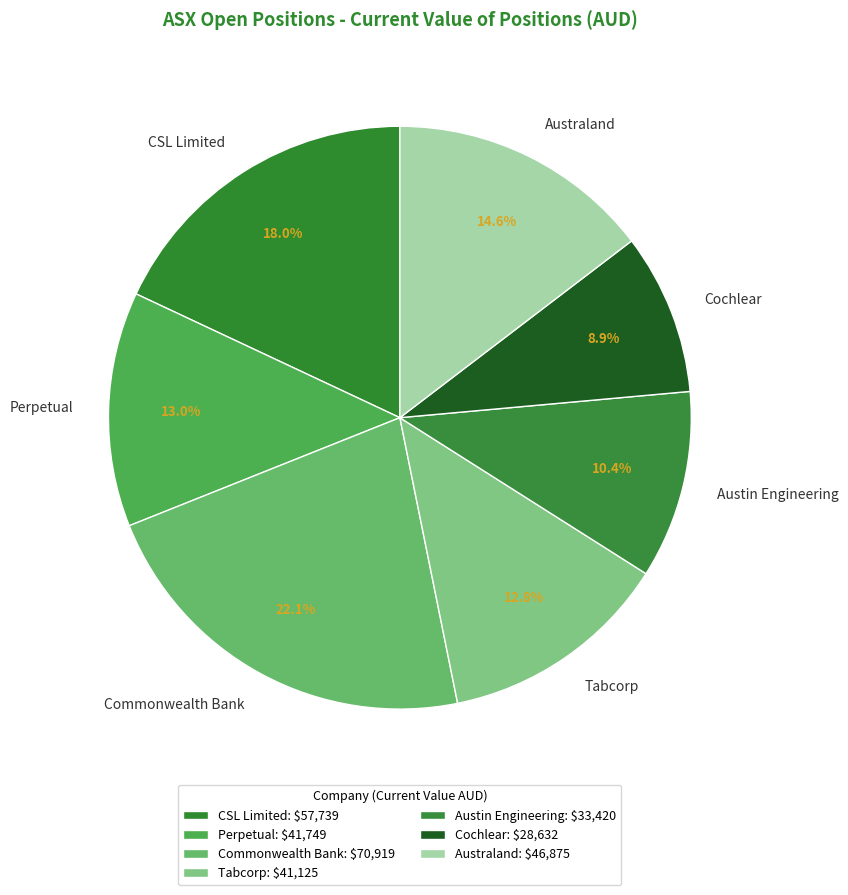

To the nearest percent, what portion does Cochlear represent?

9%